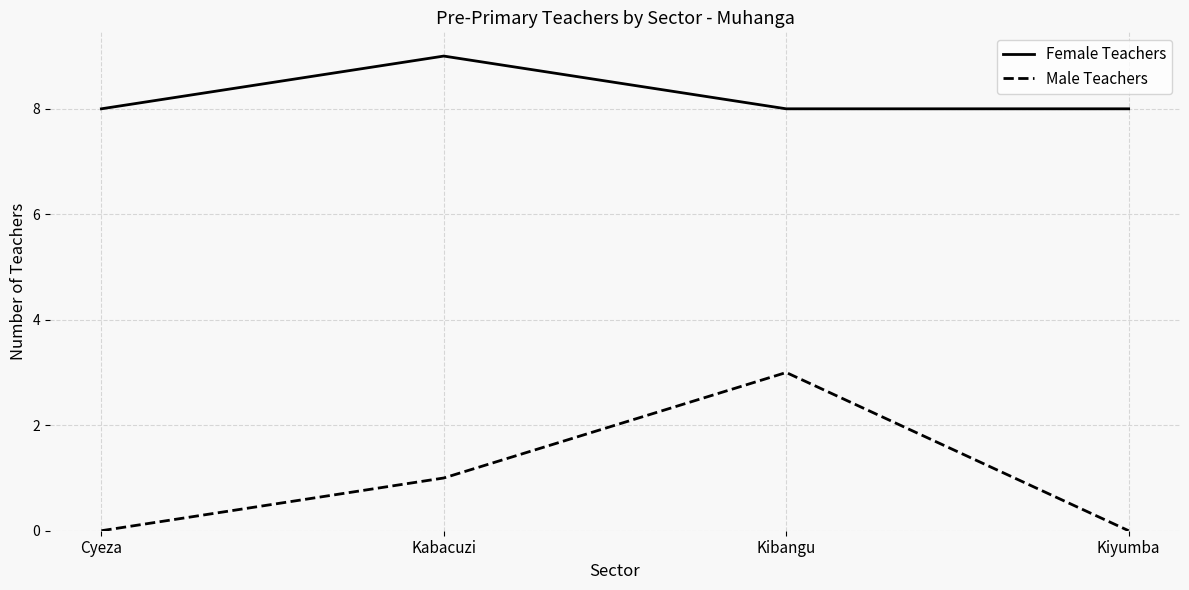

The value of Female Teachers at Kibangu is 8. True or false?

True